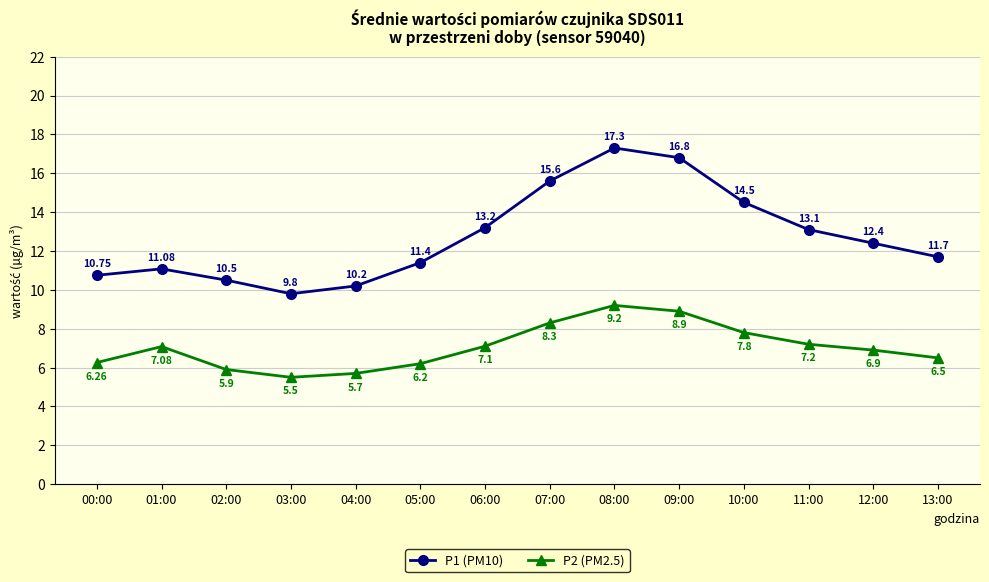

Which series has the largest range (max minus min)?

P1 (PM10)